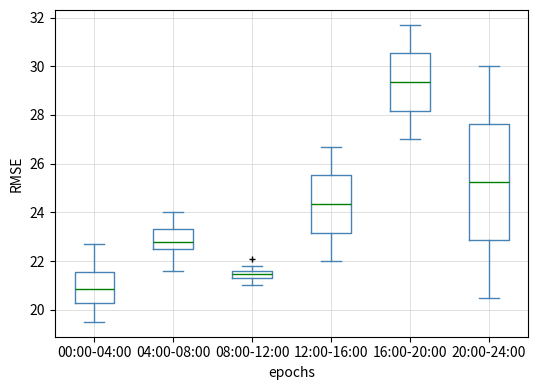

Reading left to right, read every box against the y-axis: the position of its median line, the range the box covers, and the ends of its whiskers. The values are not printed on the chart, so give them approximately, as read against the axis.

00:00-04:00: median 20.8, box 20.2 to 21.6, whiskers 19.6 to 22.8
04:00-08:00: median 22.8, box 22.4 to 23.4, whiskers 21.6 to 24.0
08:00-12:00: median 21.4 (inside the box), box 21.4 to 21.6, whiskers 21.0 to 21.8
12:00-16:00: median 24.4, box 23.2 to 25.6, whiskers 22.0 to 26.8
16:00-20:00: median 29.4, box 28.2 to 30.6, whiskers 27.0 to 31.8
20:00-24:00: median 25.2, box 22.8 to 27.6, whiskers 20.6 to 30.0